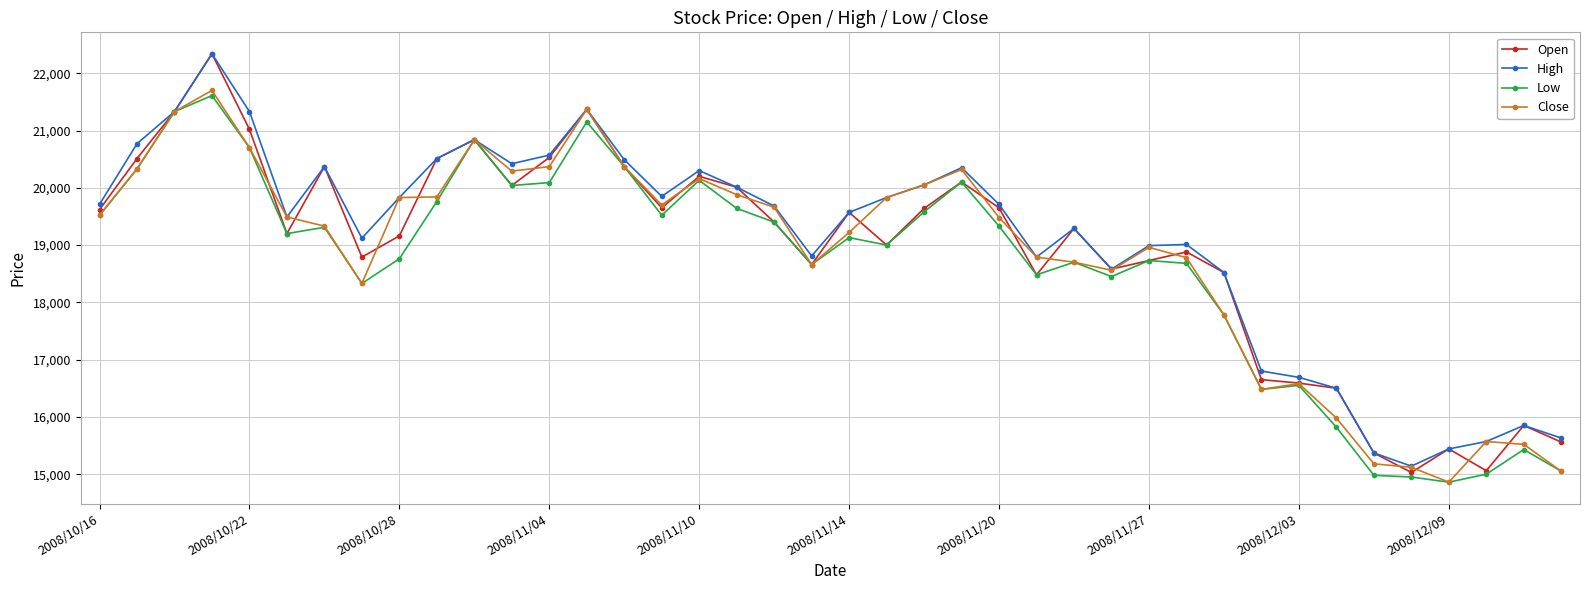

What is the value of the Low point at the 38th from the left?

15000